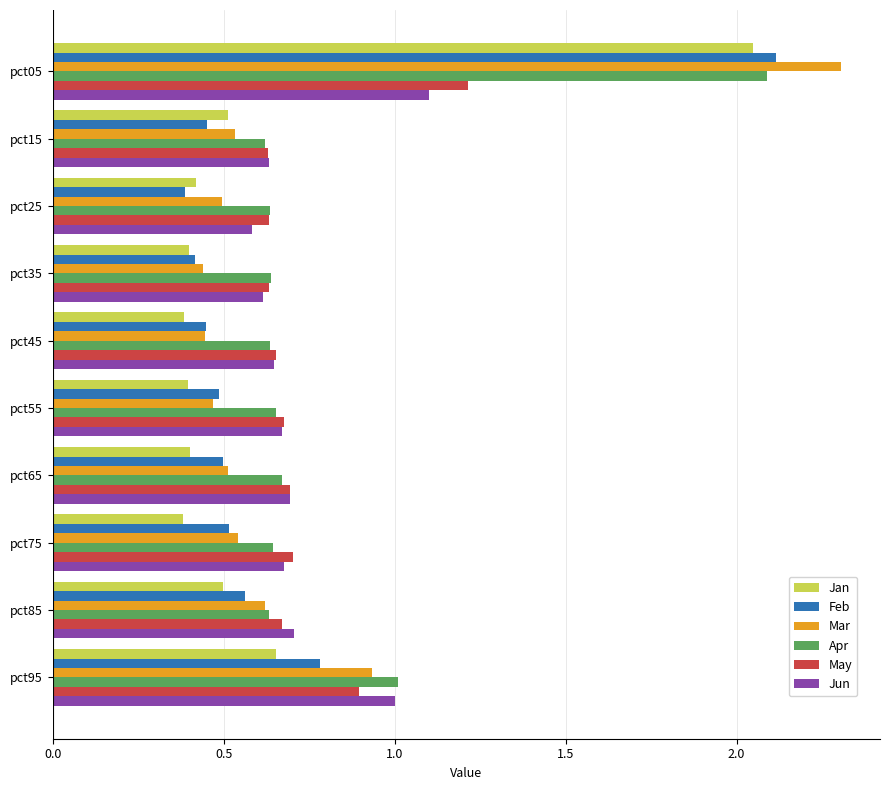

What is the sum of all Apr values?

8.2